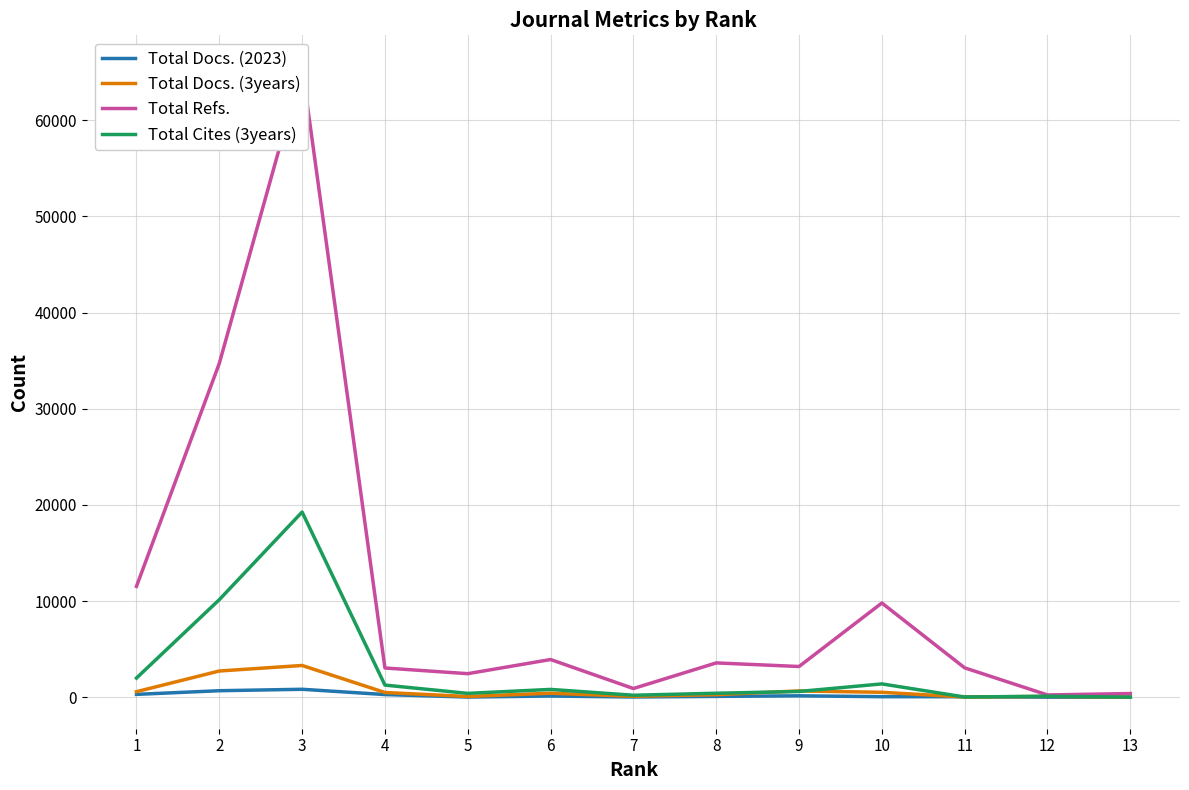

How many interior local valleys does the Total Docs. (3years) series have?

3